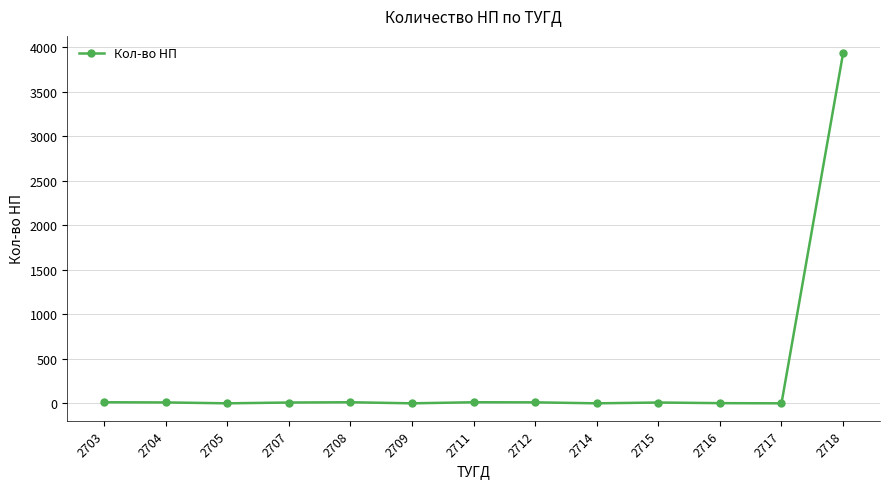

What is the change in value from 2708 to 2717?

-12